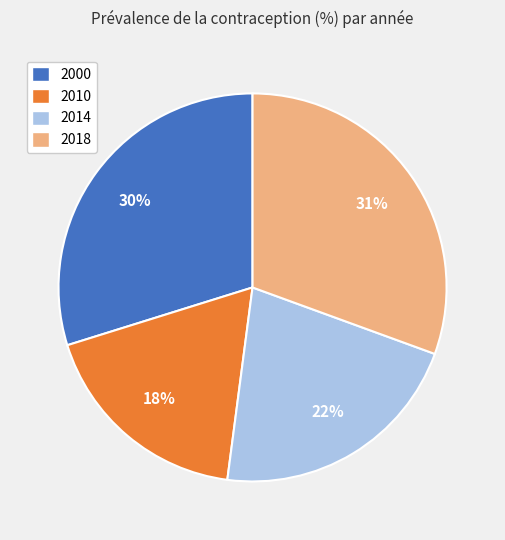

The 2000 slice represents 30% of the pie. True or false?

True